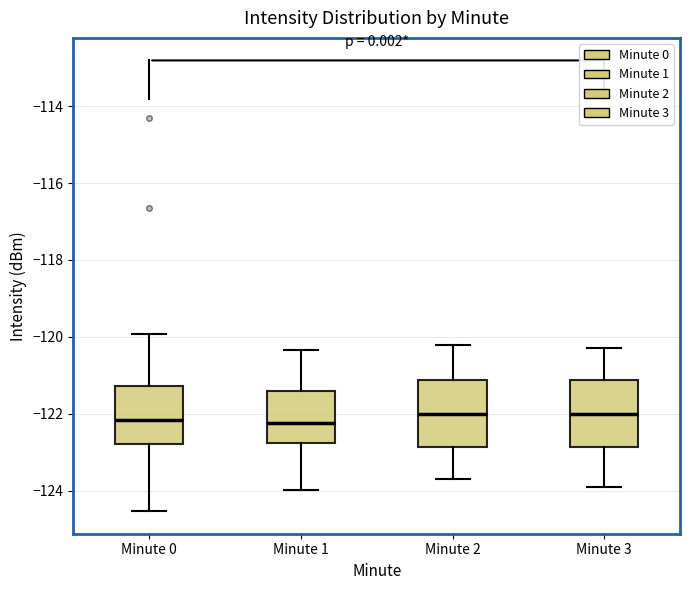

Reading left to right, read every box against the y-axis: the position of its median line, the range the box covers, and the ends of its whiskers. The values are not printed on the chart, so give them approximately, as read against the axis.

Minute 0: median -122.2, box -122.8 to -121.2, whiskers -124.6 to -120.0
Minute 1: median -122.2, box -122.8 to -121.4, whiskers -124.0 to -120.4
Minute 2: median -122.0, box -122.8 to -121.2, whiskers -123.6 to -120.2
Minute 3: median -122.0, box -122.8 to -121.2, whiskers -123.8 to -120.2